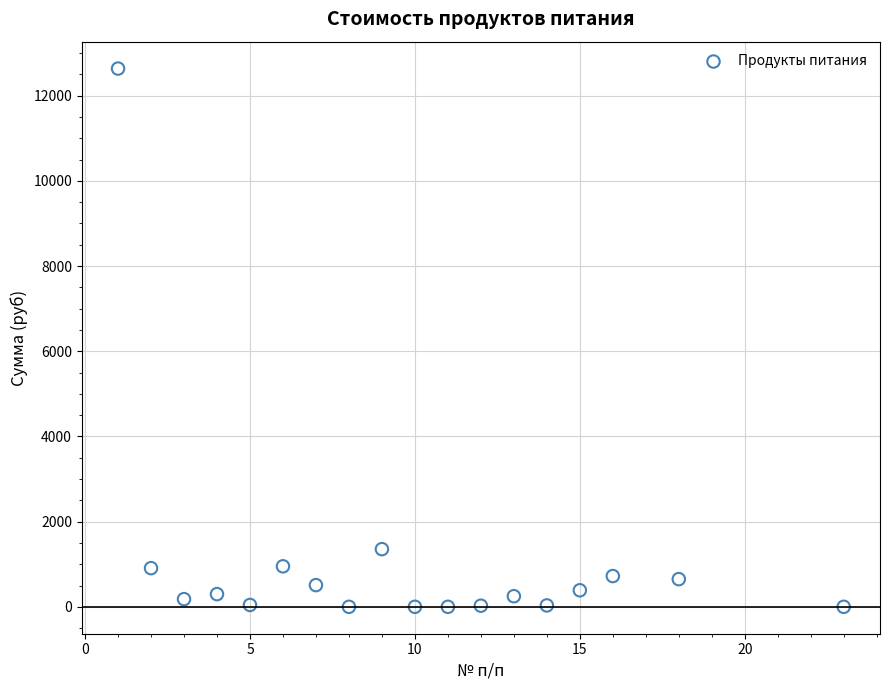

What is the range of X values (max minus min)?

22.0